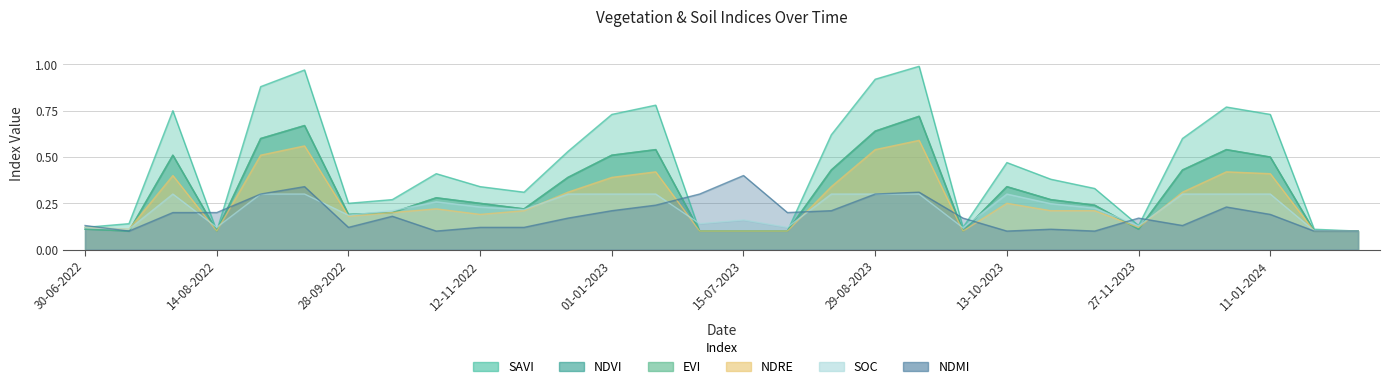

What position from the left is 15-07-2023?

16